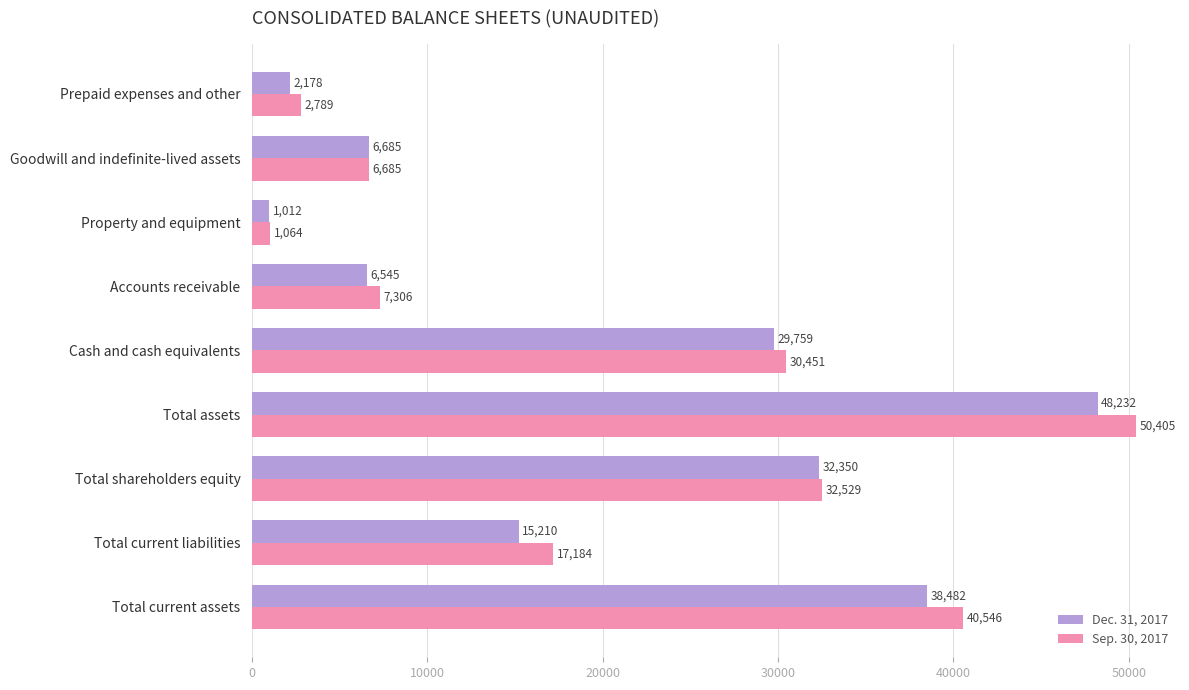

What is the difference between the second highest and minimum values in the Sep. 30, 2017 series?

39482